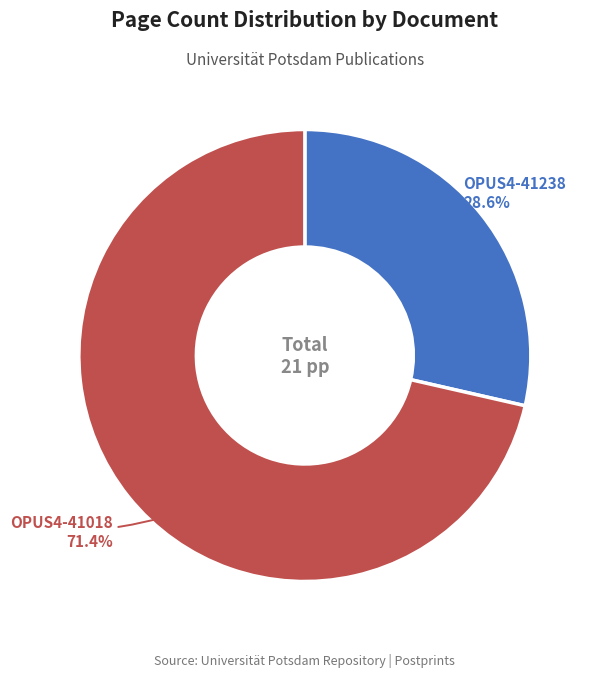

Rank the categories by value from lowest to highest.

OPUS4-41238, OPUS4-41018